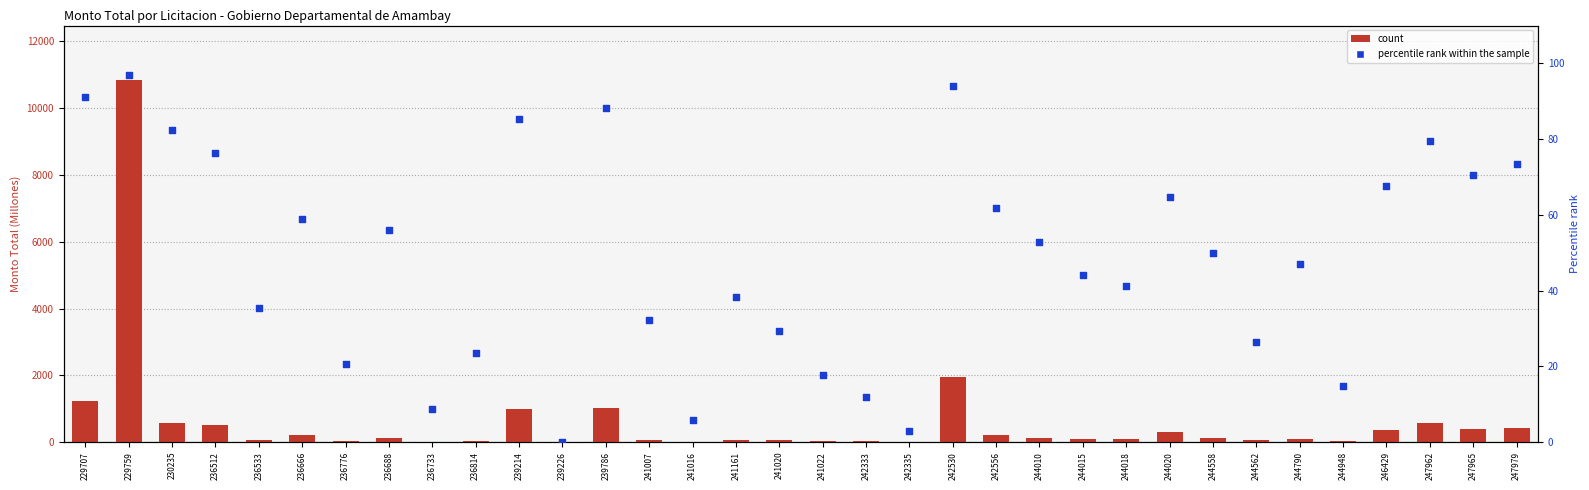

What is the total value across all series at 247979?

481.4